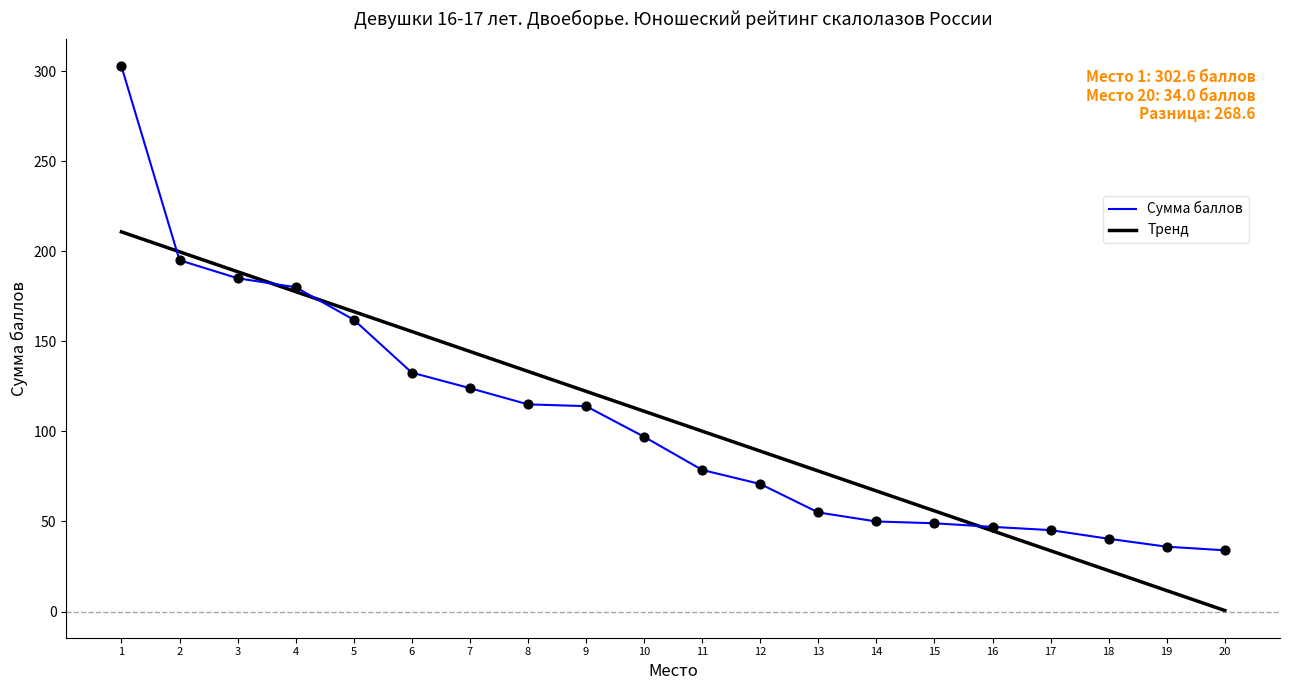

The Сумма баллов series shows 49.0 at 15. True or false?

True